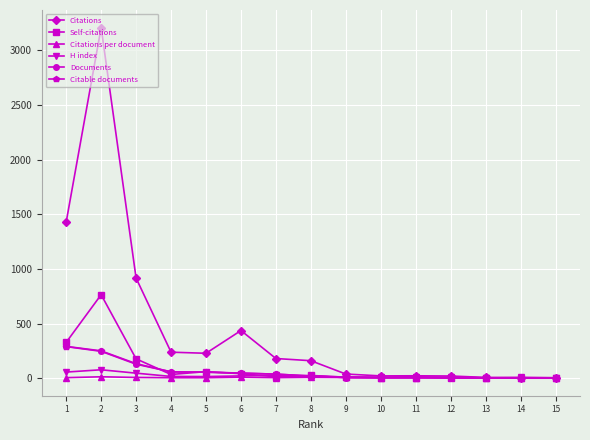

How many lines are shown in the chart?

6